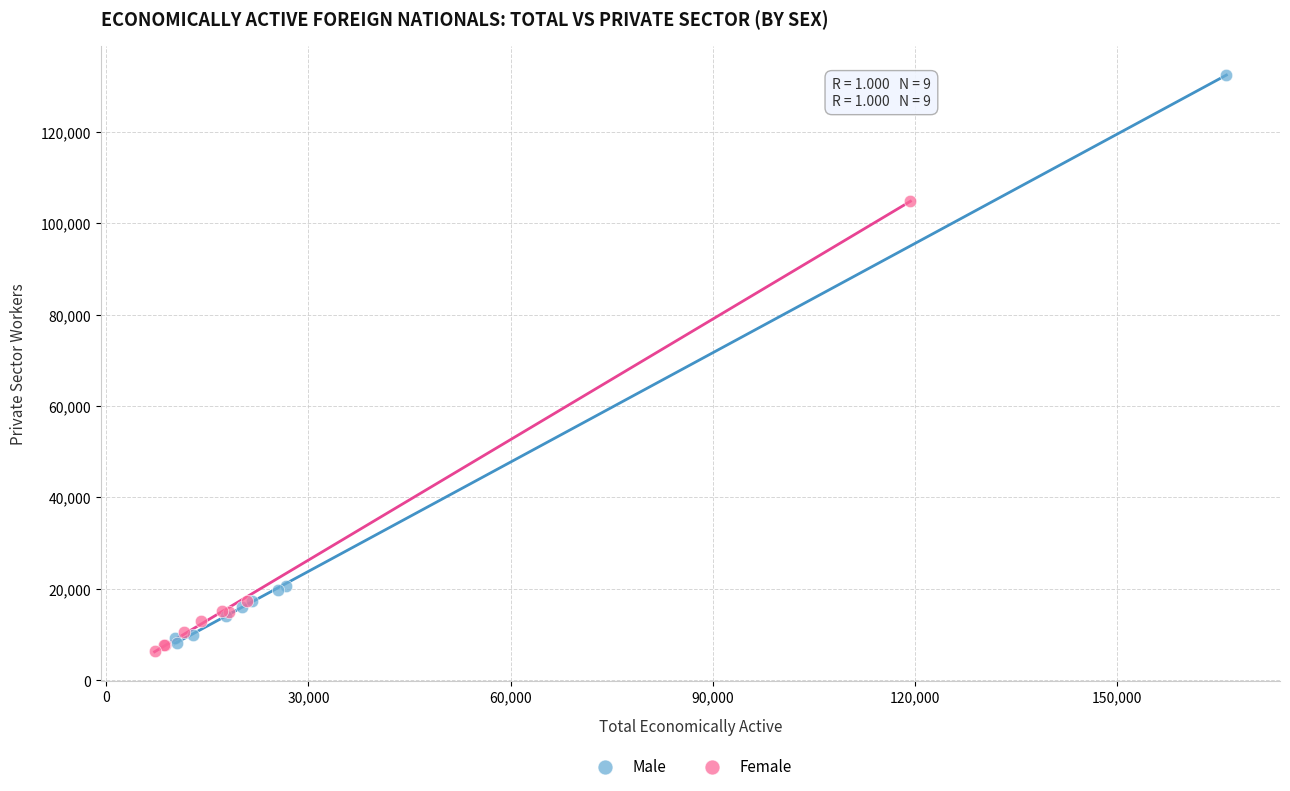

What are all the series names shown in the legend?

Male, Female